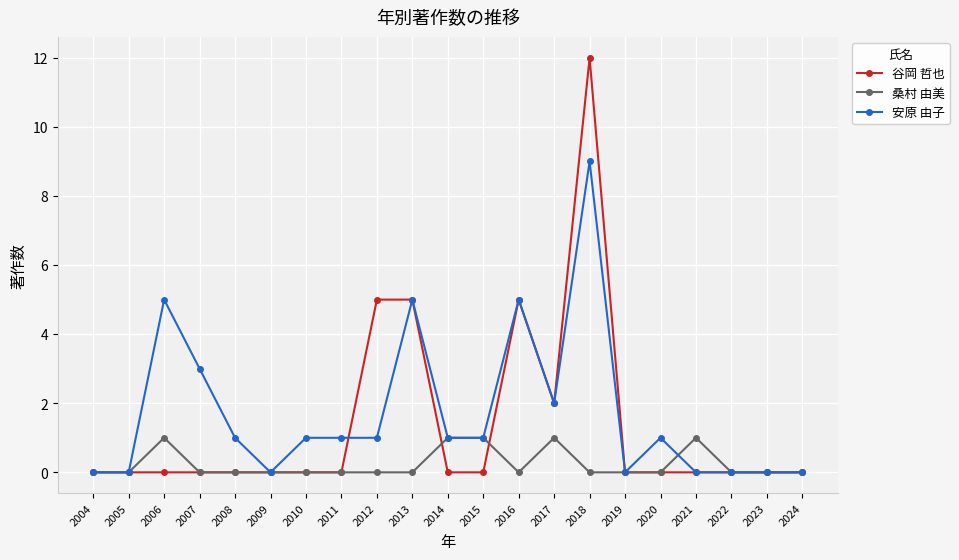

True or false: 桑村 由美 has more than 0 points higher than both neighbors.

True